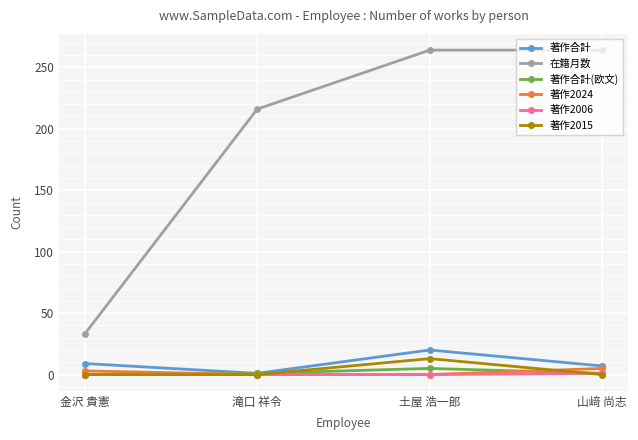

Read the 在籍月数 value at 土屋 浩一郎, to the nearest 5.

265